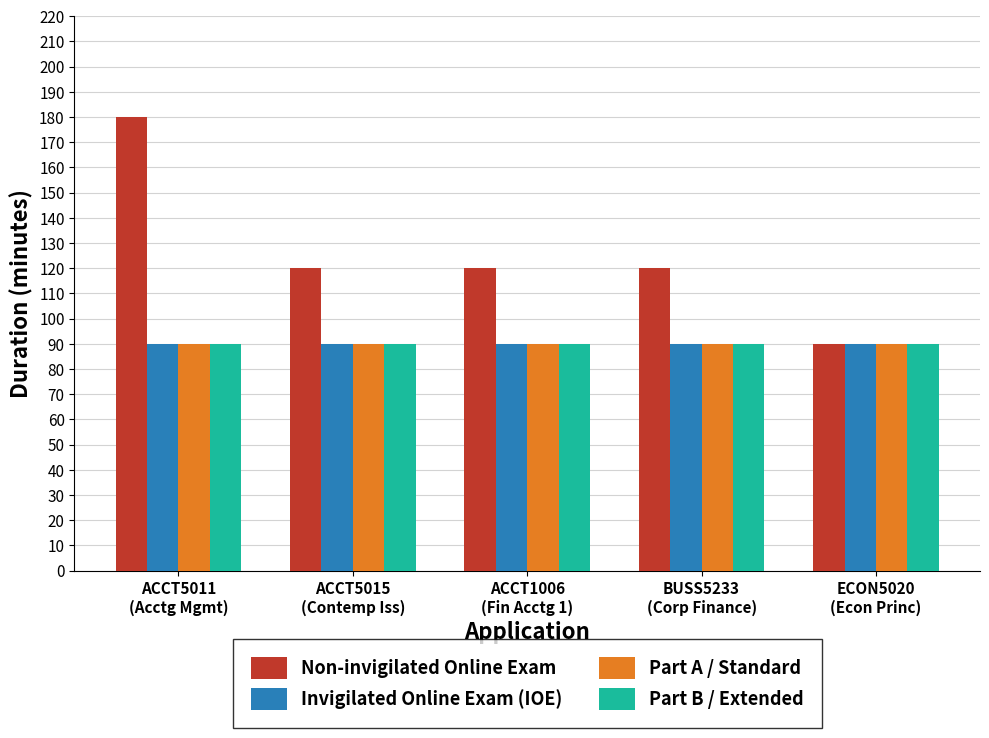

What is the difference between the highest and lowest values at BUSS5233
(Corp Finance)?

30